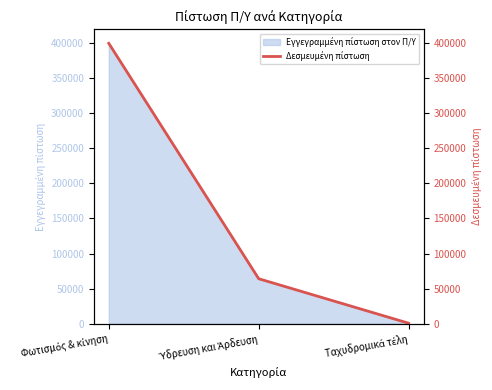

Where does the data first go above 64000?

Φωτισμός & κίνηση